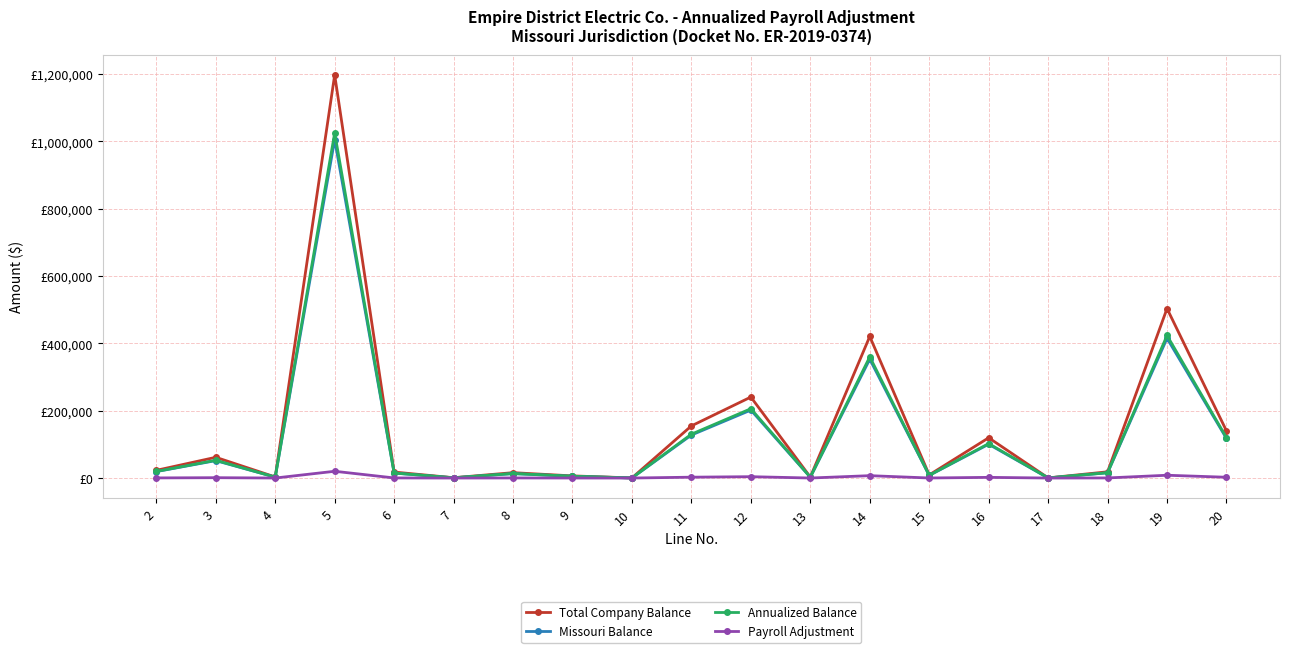

What is the sum of all Total Company Balance values?

2937485.9